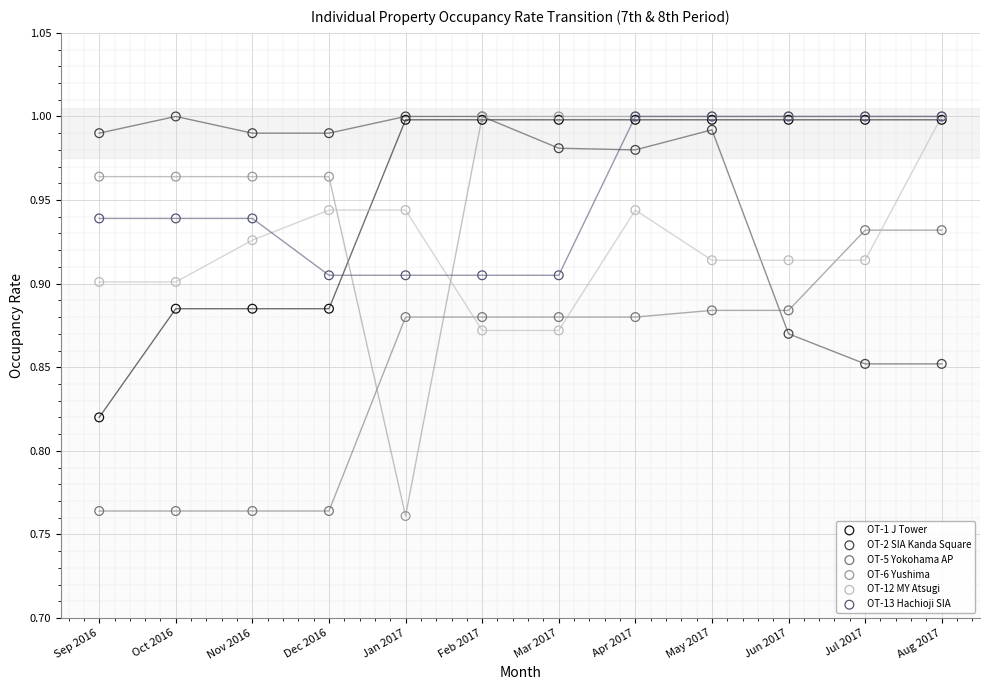

What are all the series names shown in the legend?

OT-1 J Tower, OT-2 SIA Kanda Square, OT-5 Yokohama AP, OT-6 Yushima, OT-12 MY Atsugi, OT-13 Hachioji SIA